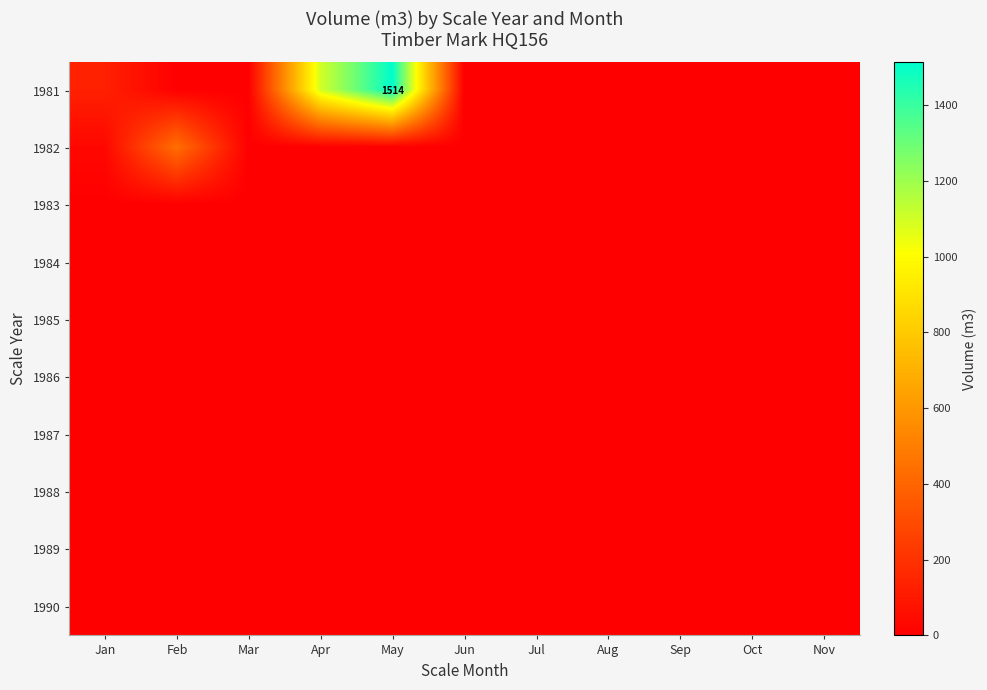

Which series has the widest spread of values?

1981